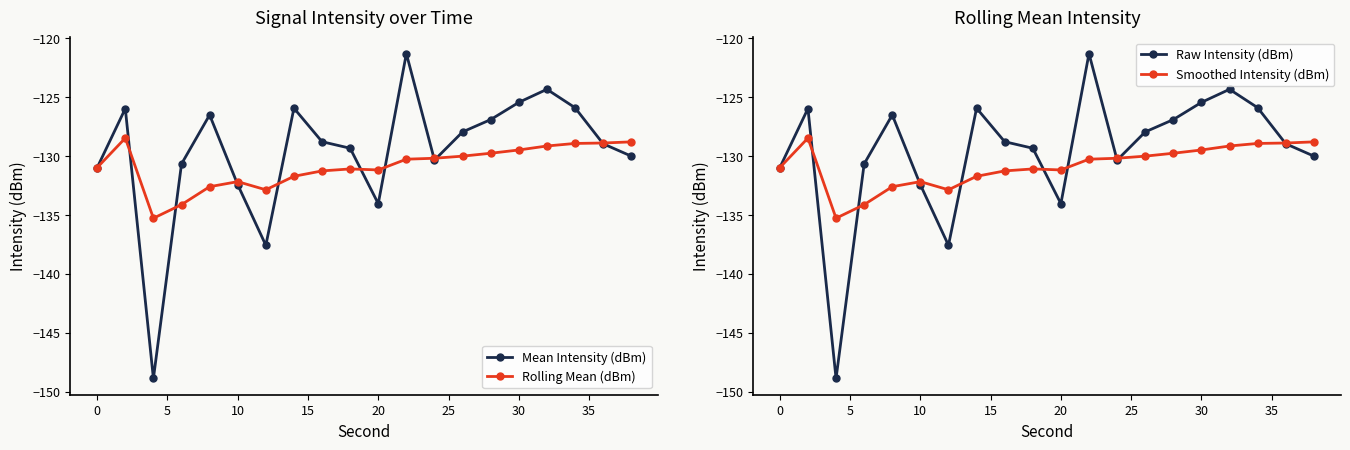

True or false: Raw Intensity (dBm) and Rolling Mean (dBm) intersect in this chart.

True